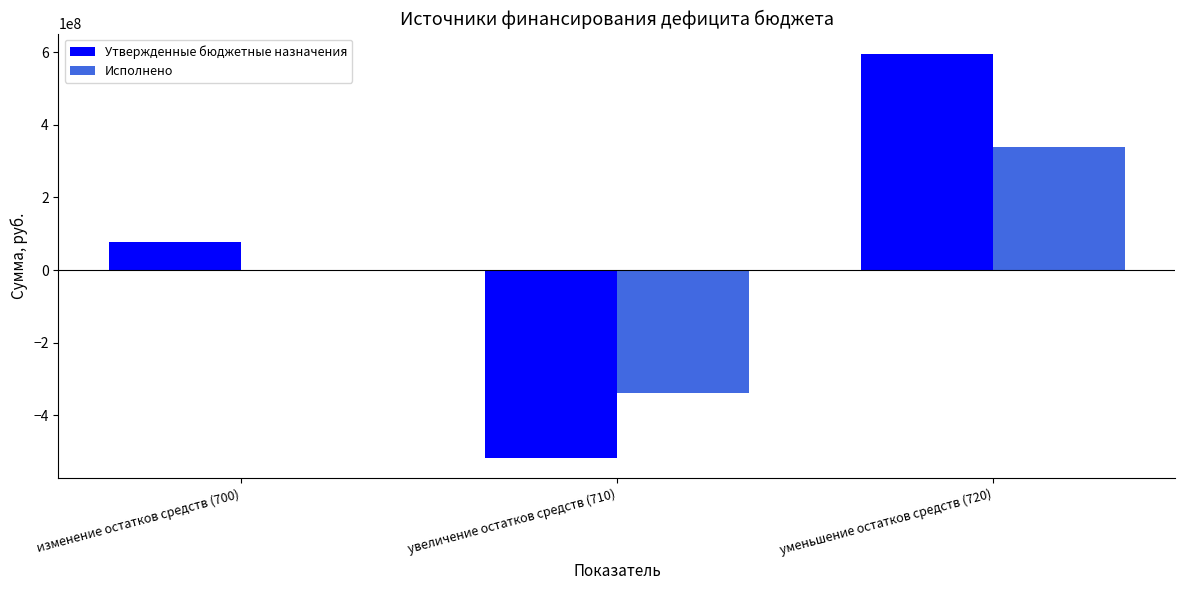

What is the sum of the Исполнено values at изменение остатков средств (700) and увеличение остатков средств (710)?

-340390544.1